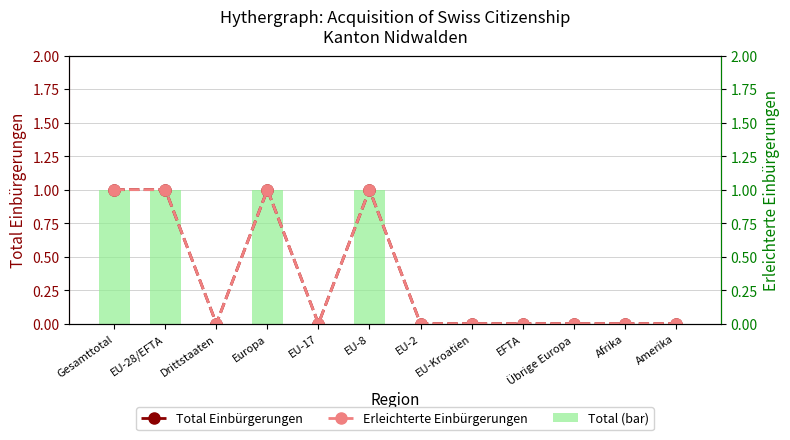

At which label does Total Einbürgerungen (line) reach its peak?

Gesamttotal